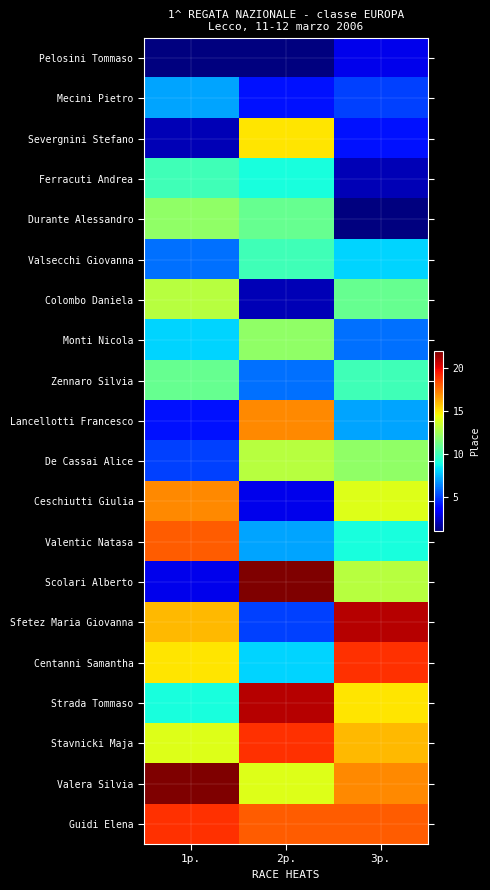

Reading left to right, what are all the values shown in this chart?

Pelosini Tommaso: 1p.=1	2p.=1	3p.=3
Mecini Pietro: 1p.=7	2p.=4	3p.=5
Severgnini Stefano: 1p.=2	2p.=15	3p.=4
Ferracuti Andrea: 1p.=10	2p.=9	3p.=2
Durante Alessandro: 1p.=12	2p.=11	3p.=1
Valsecchi Giovanna: 1p.=6	2p.=10	3p.=8
Colombo Daniela: 1p.=13	2p.=2	3p.=11
Monti Nicola: 1p.=8	2p.=12	3p.=6
Zennaro Silvia: 1p.=11	2p.=6	3p.=10
Lancellotti Francesco: 1p.=4	2p.=17	3p.=7
De Cassai Alice: 1p.=5	2p.=13	3p.=12
Ceschiutti Giulia: 1p.=17	2p.=3	3p.=14
Valentic Natasa: 1p.=18	2p.=7	3p.=9
Scolari Alberto: 1p.=3	2p.=22	3p.=13
Sfetez Maria Giovanna: 1p.=16	2p.=5	3p.=21
Centanni Samantha: 1p.=15	2p.=8	3p.=19
Strada Tommaso: 1p.=9	2p.=21	3p.=15
Stavnicki Maja: 1p.=14	2p.=19	3p.=16
Valera Silvia: 1p.=22	2p.=14	3p.=17
Guidi Elena: 1p.=19	2p.=18	3p.=18